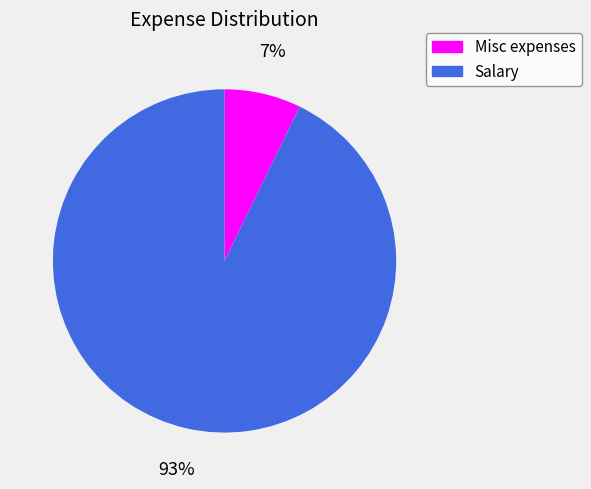

Combined, do Misc expenses and Salary account for over 50%?

Yes